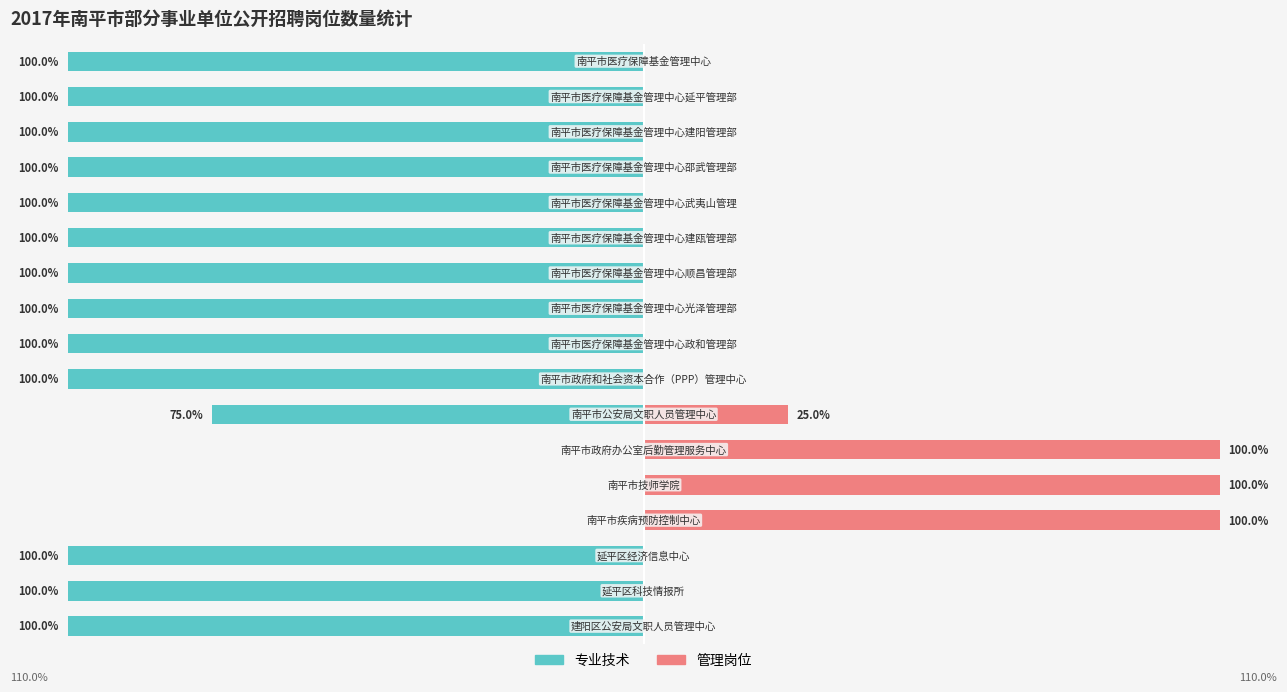

What is the difference between the highest and lowest values at 6?

100